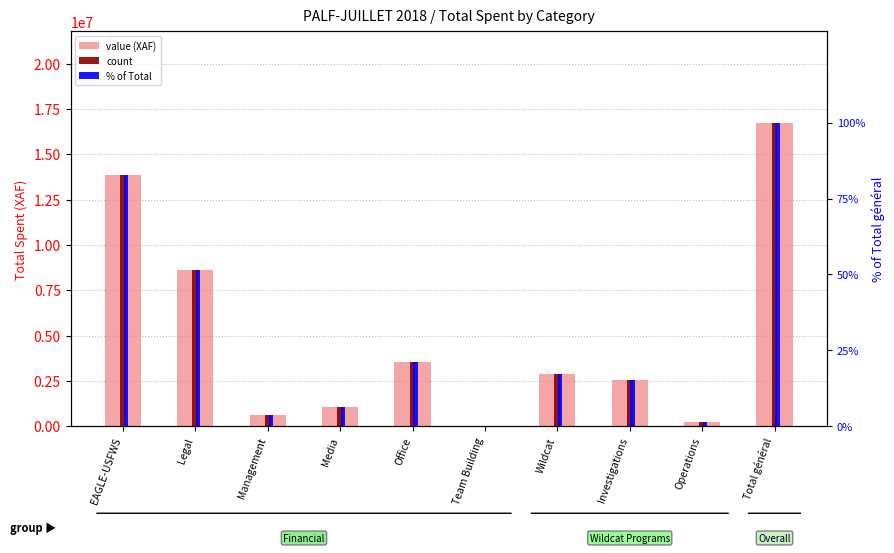

At which label does value (XAF) first exceed 2892144?

EAGLE-USFWS